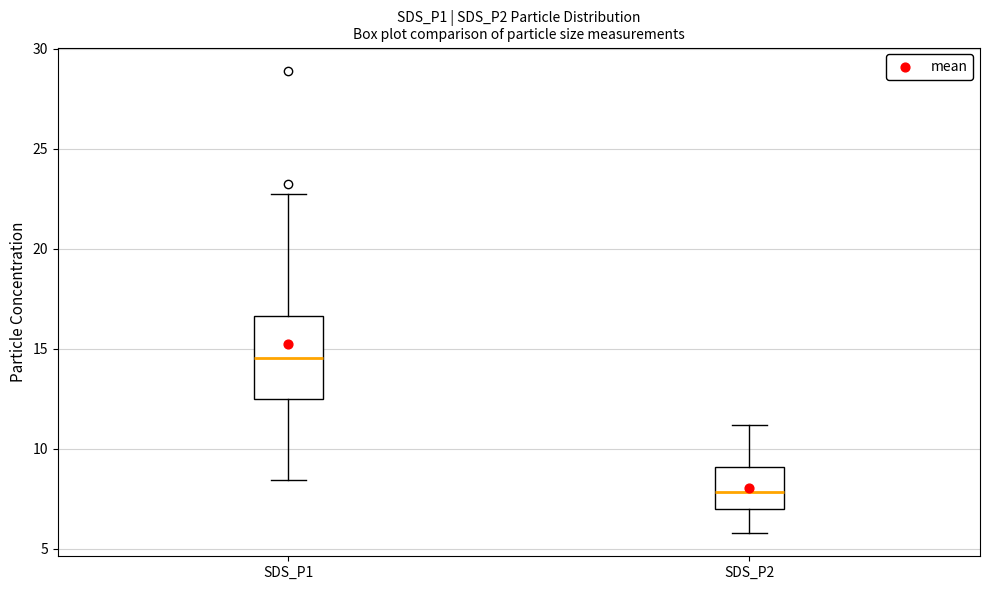

Where is the upper edge of the box for SDS_P1 on the y-axis? The values are not printed on the chart, so give them approximately, as read against the axis.

16.5